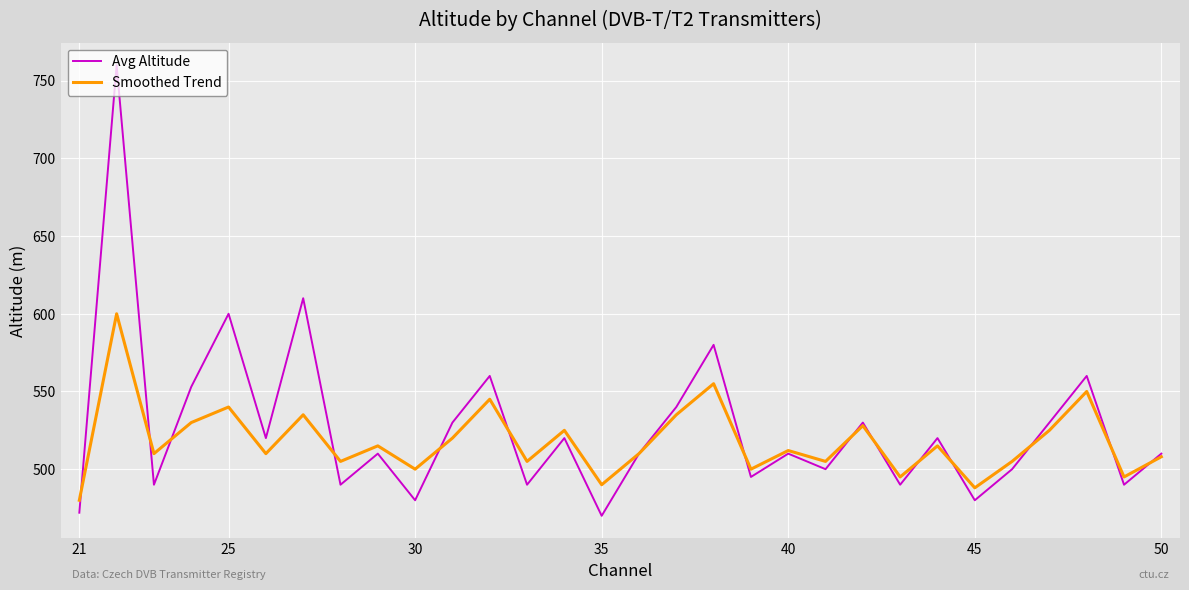

Which series has the widest spread of values?

Avg Altitude